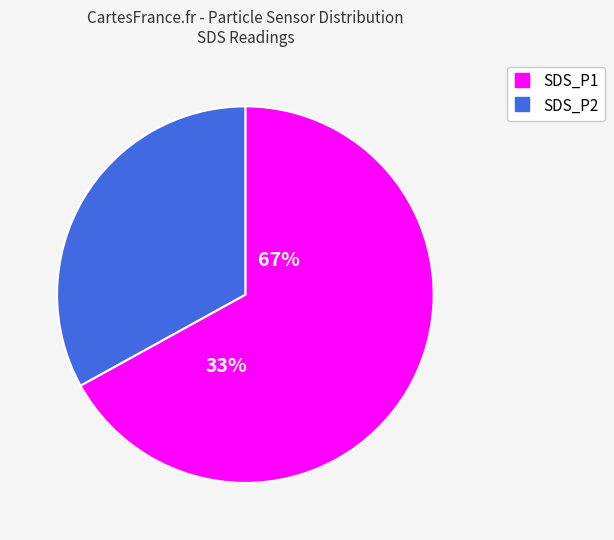

Do SDS_P2 and SDS_P1 together represent more than half of the pie?

Yes